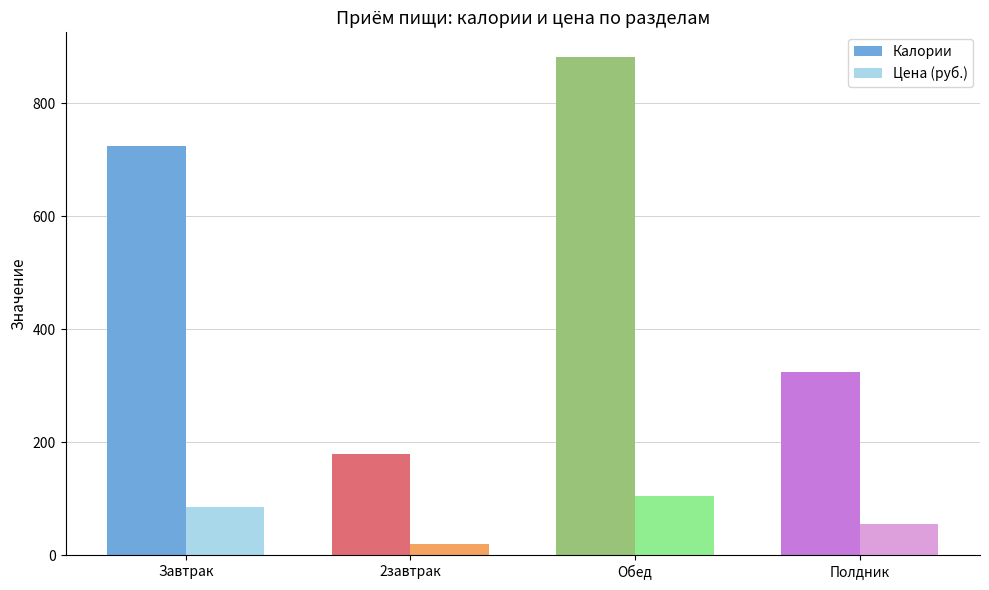

What are all the series names shown in the legend?

Калории, Цена (руб.)